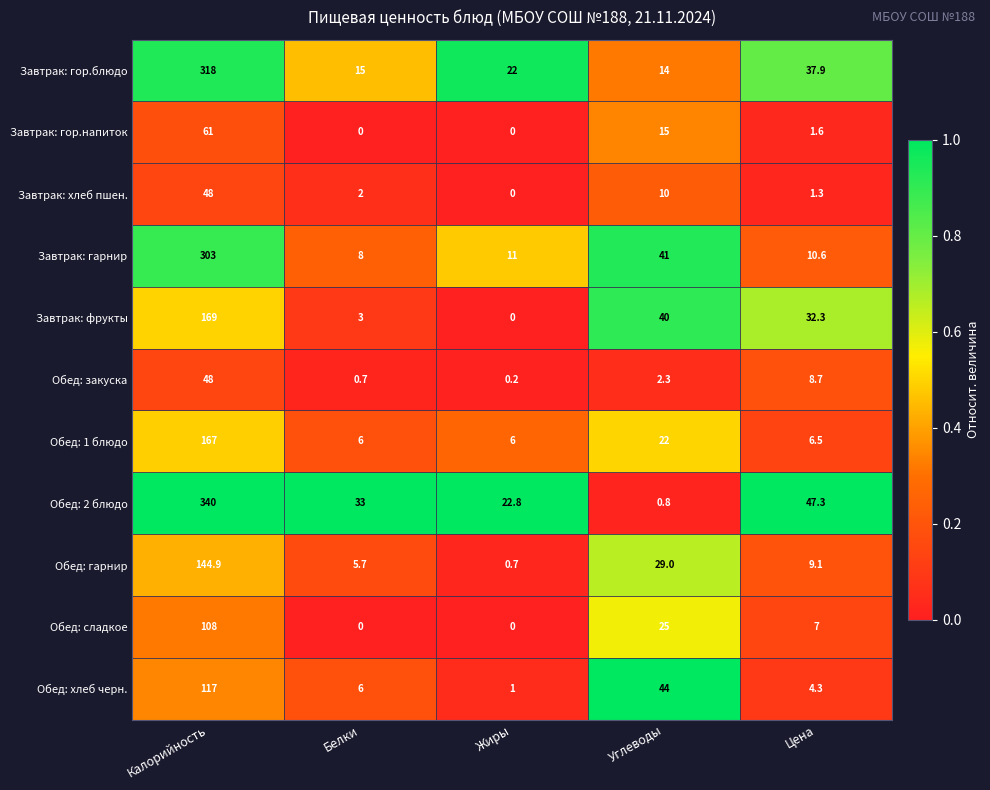

What is the sum of the Обед: закуска values at Калорийность and Углеводы?

50.3